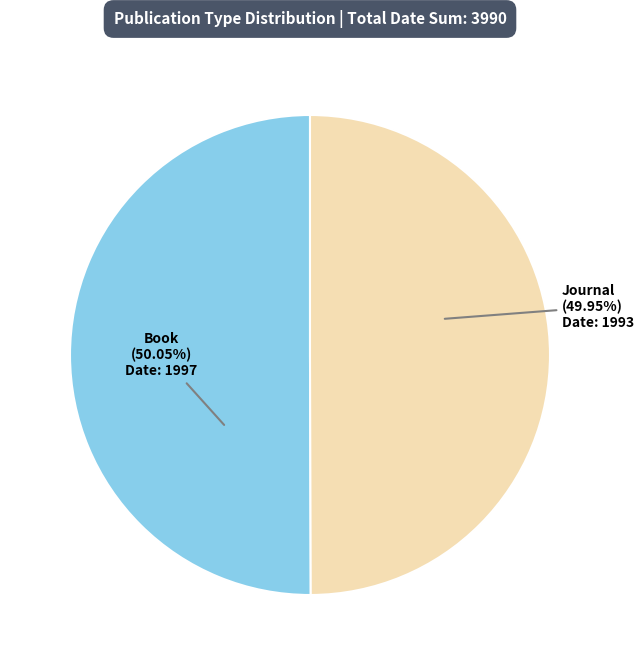

What is the ratio of the value at Book to the value at Journal?

1.0